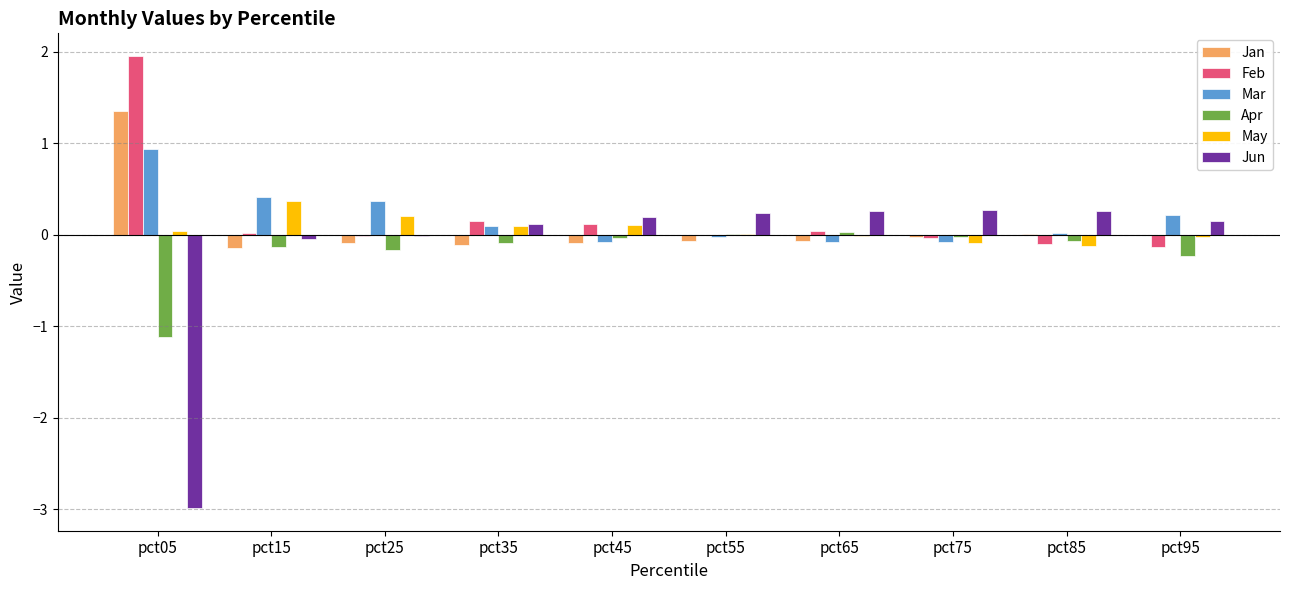

What is the sum of the Jan values at pct25 and pct35?

-0.2